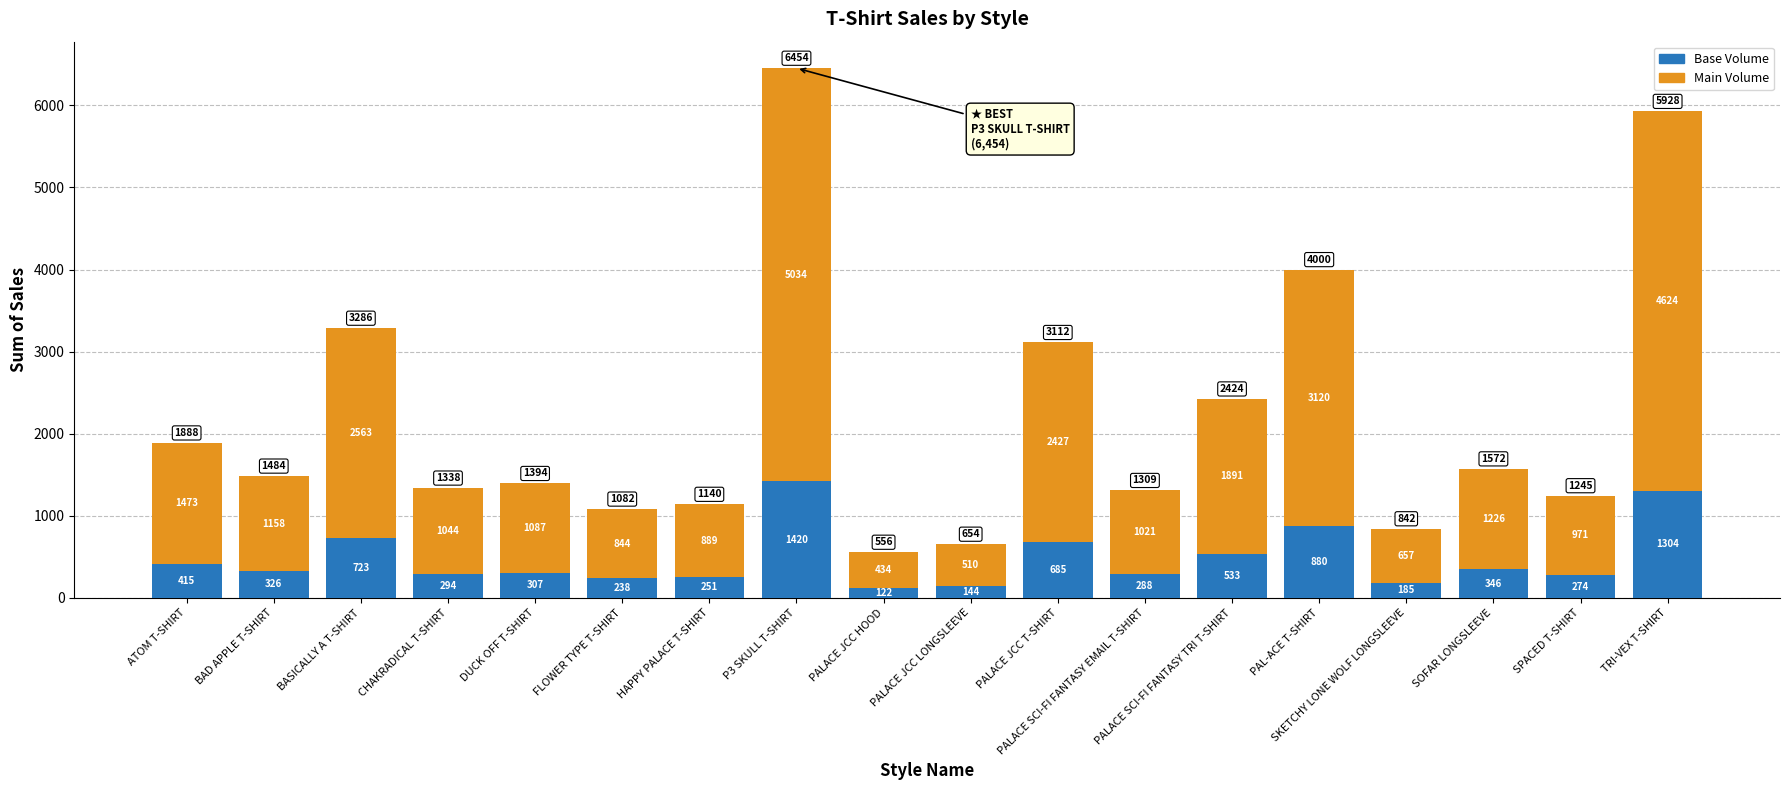

Rank the categories by Base Volume value from highest to lowest.

P3 SKULL T-SHIRT, TRI-VEX T-SHIRT, PAL-ACE T-SHIRT, BASICALLY A T-SHIRT, PALACE JCC T-SHIRT, PALACE SCI-FI FANTASY TRI T-SHIRT, ATOM T-SHIRT, SOFAR LONGSLEEVE, BAD APPLE T-SHIRT, DUCK OFF T-SHIRT, CHAKRADICAL T-SHIRT, PALACE SCI-FI FANTASY EMAIL T-SHIRT, SPACED T-SHIRT, HAPPY PALACE T-SHIRT, FLOWER TYPE T-SHIRT, SKETCHY LONE WOLF LONGSLEEVE, PALACE JCC LONGSLEEVE, PALACE JCC HOOD